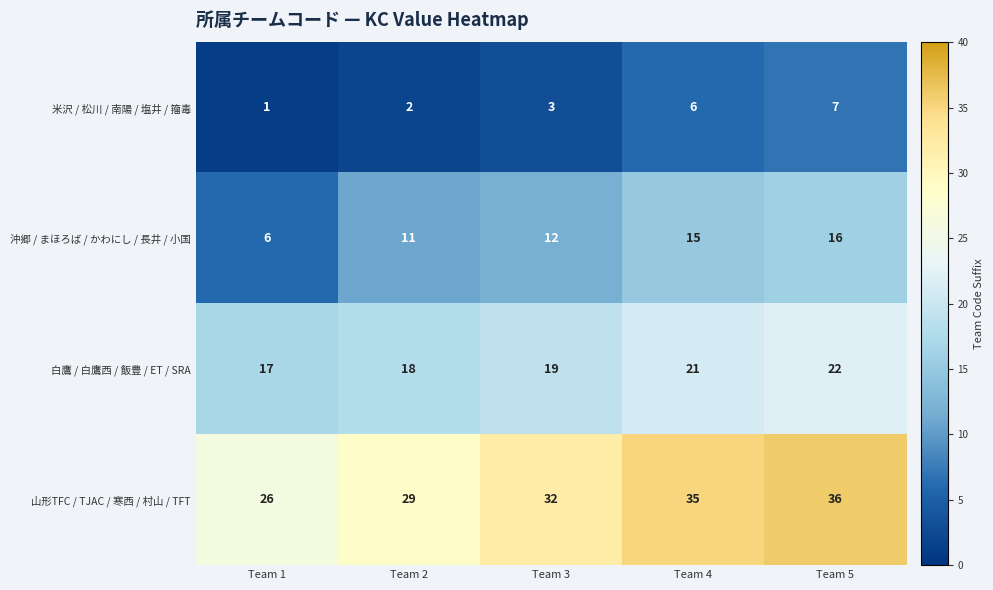

What is the difference between the highest and lowest values at Team 4?

29